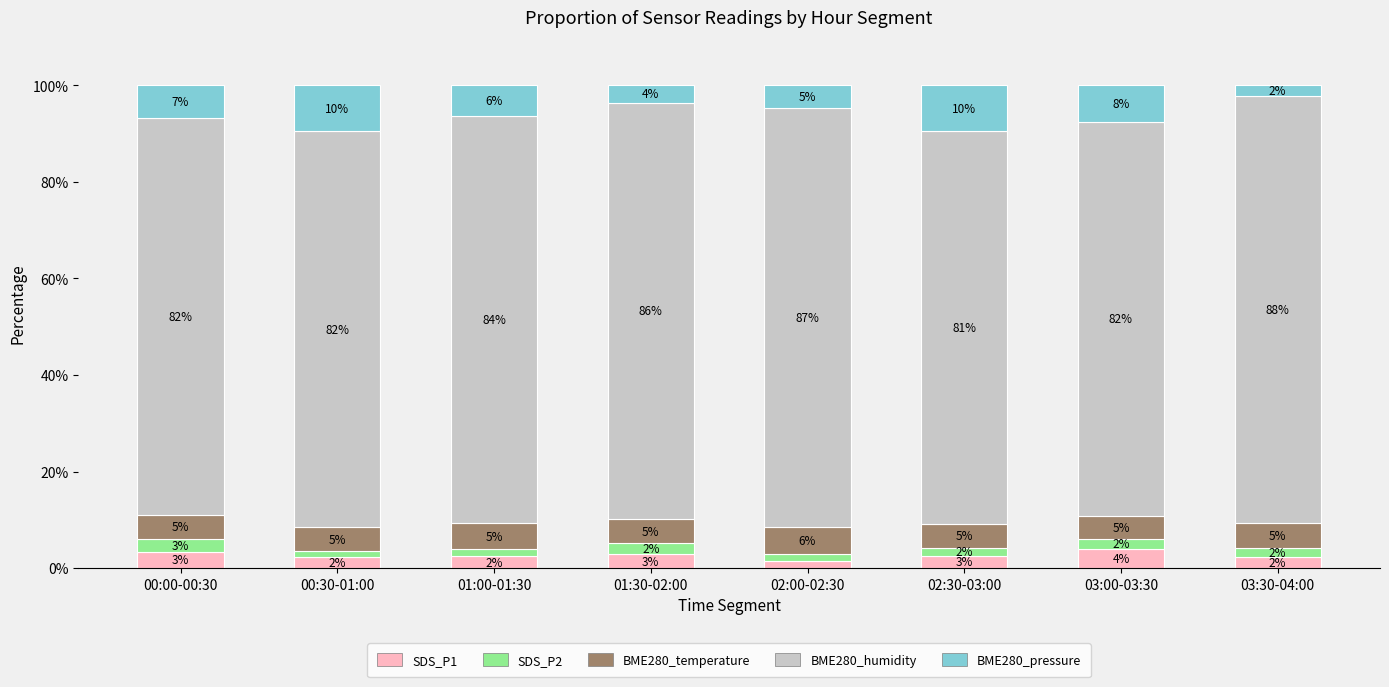

The value of SDS_P1 at 03:30-04:00 is 2.3. True or false?

True